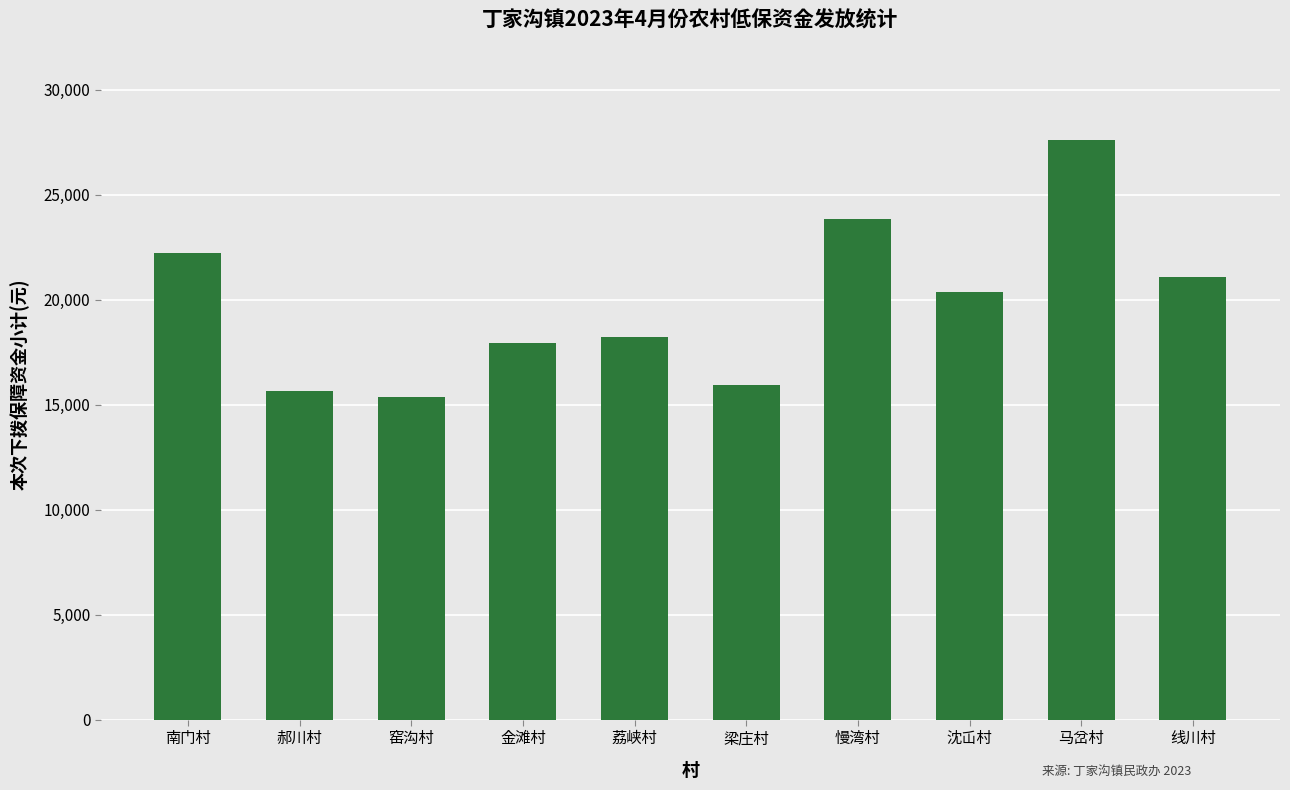

The chart shows a value of 25469 at 荔峡村. True or false?

False